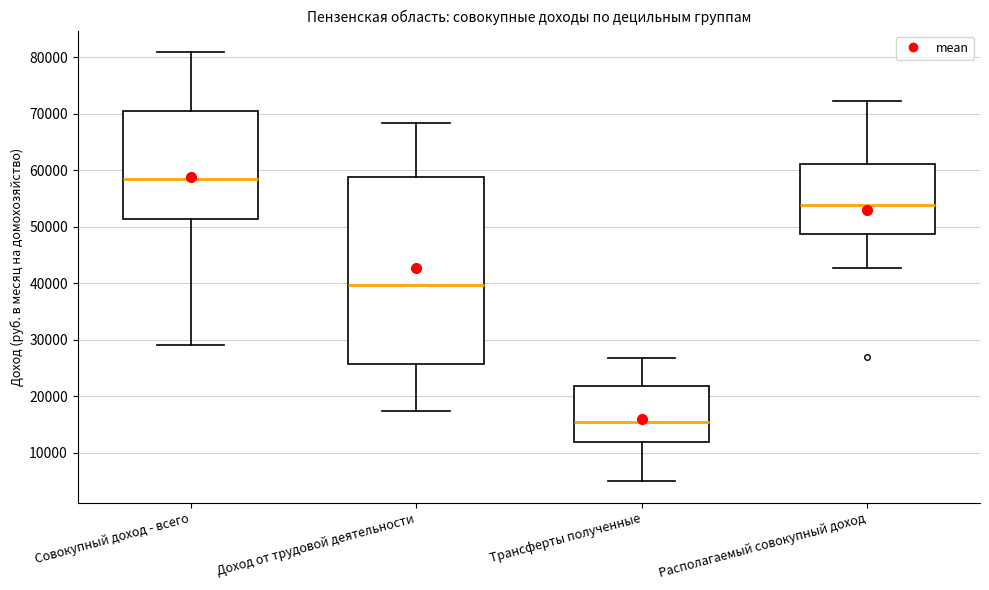

Reading left to right, transcribe this box plot: for each box, give where its median line is, the range the box spans, and where its two whiskers end, as read against the y-axis. The values are not printed on the chart, so give them approximately, as read against the axis.

Совокупный доход - всего: median 58000, box 51000 to 70000, whiskers 29000 to 81000
Доход от трудовой деятельности: median 40000, box 26000 to 59000, whiskers 17000 to 68000
Трансферты полученные: median 16000, box 12000 to 22000, whiskers 5000 to 27000
Располагаемый совокупный доход: median 54000, box 49000 to 61000, whiskers 43000 to 72000